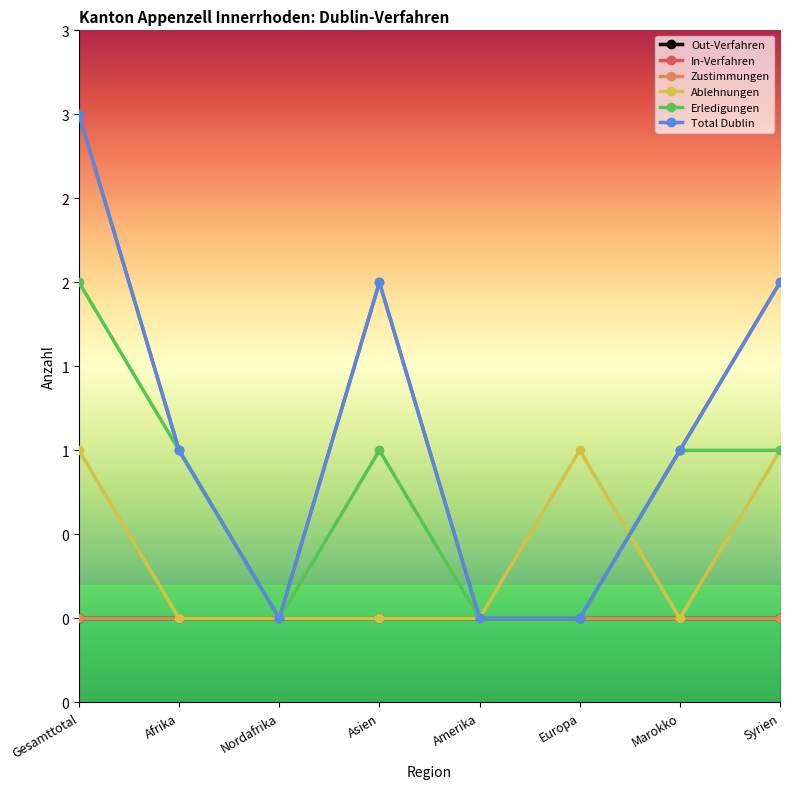

At which category does In-Verfahren reach its first local valley?

Nordafrika